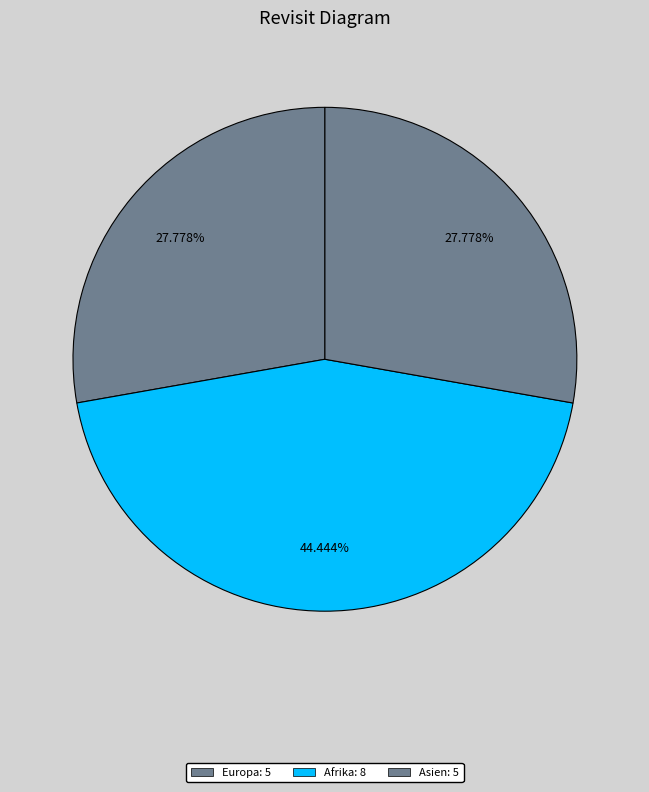

Count the number of slices in the pie.

3